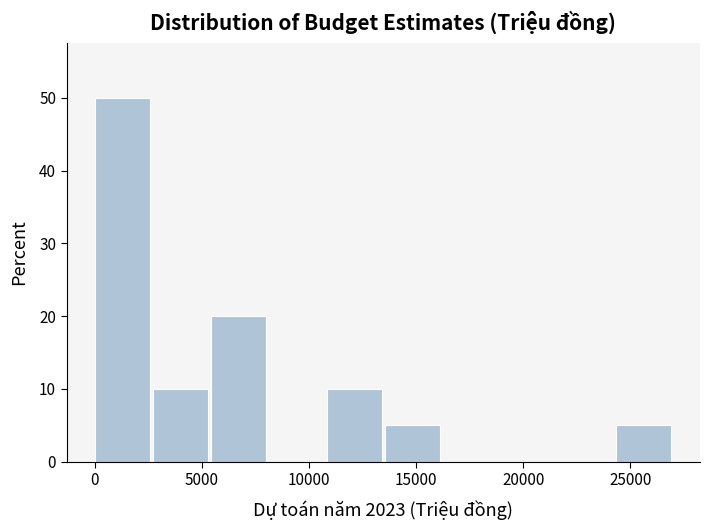

Reading left to right, list every bar in this chart as the range it spans on the x-axis followed by its height. Neither the bar edges nor the heights are printed on the chart, so give them approximately, as read against the axes.

0 to 2500: 50
2500 to 5500: 10
5500 to 8000: 20
8000 to 11000: 0
11000 to 13500: 10
13500 to 16000: 5
16000 to 19000: 0
19000 to 21500: 0
21500 to 24500: 0
24500 to 27000: 5